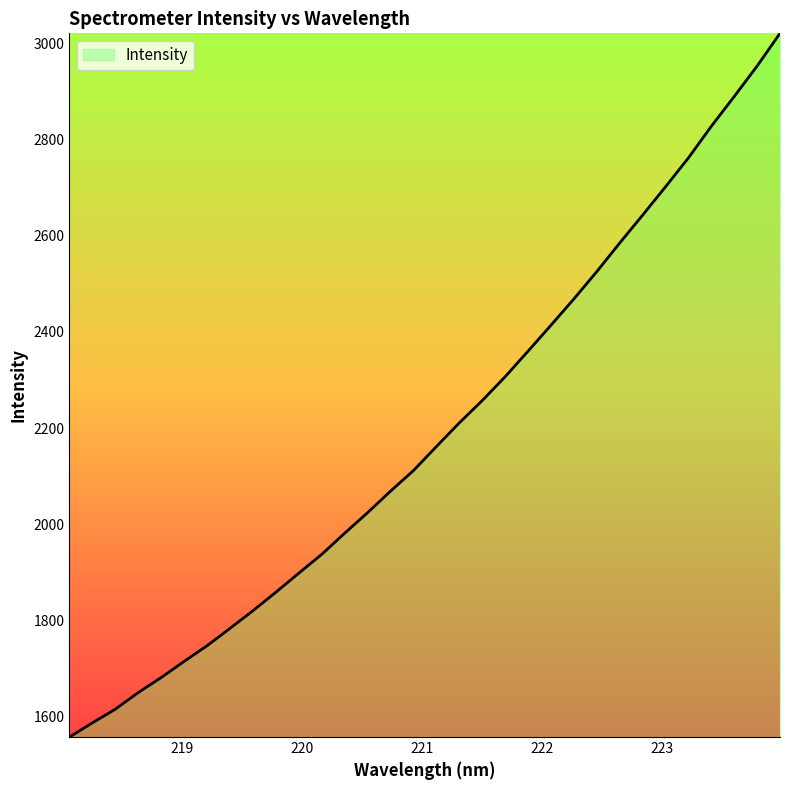

What is the maximum value shown in the chart?

3020.8